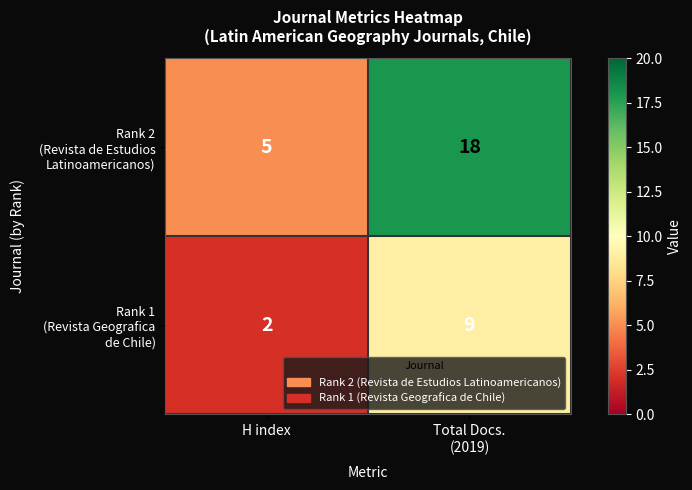

What is the total value across all series at H index?

7